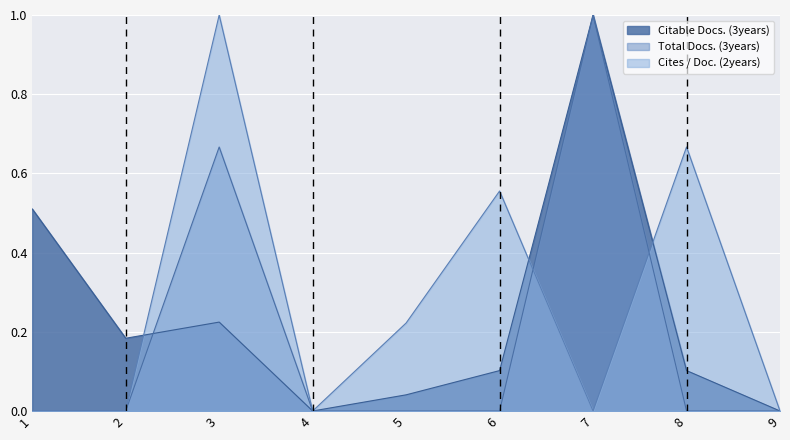

The Total Docs. (3years) series shows 0.3 at 3. True or false?

False